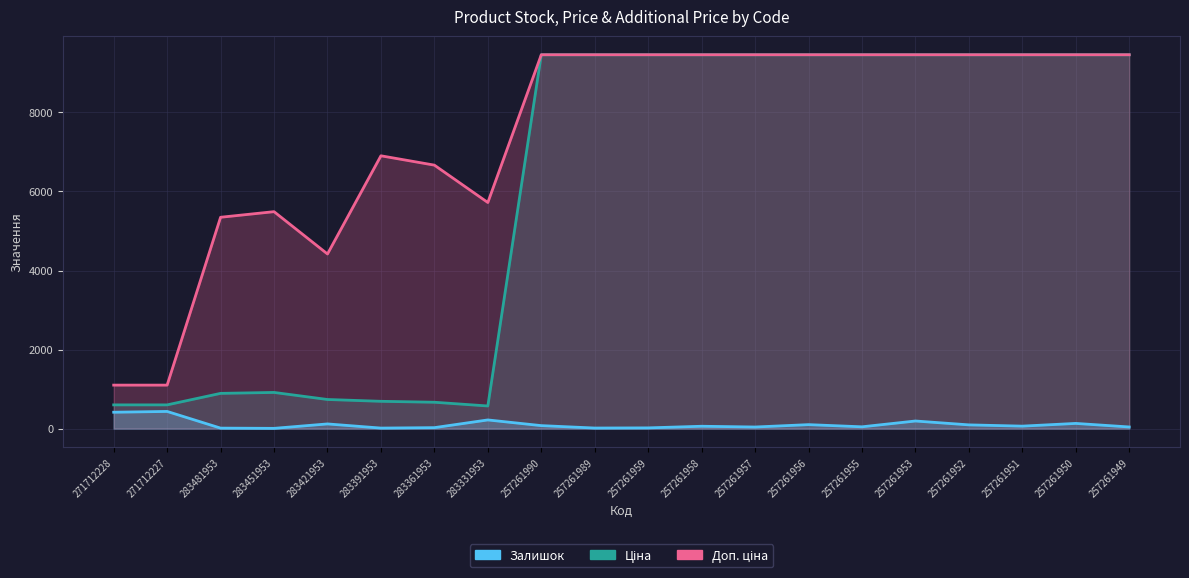

What is the label of the 8th point from the right?

257261957